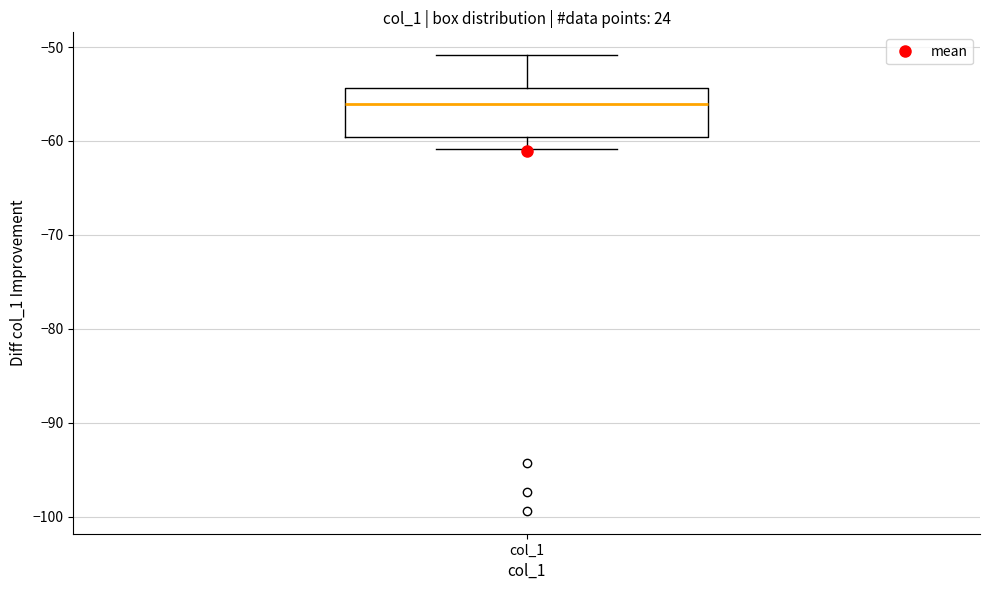

Read this box plot against the y-axis: the position of the median line, the range covered by the box, and the ends of both whiskers. The values are not printed on the chart, so give them approximately, as read against the axis.

median -56, box -60 to -54, whiskers -61 to -51